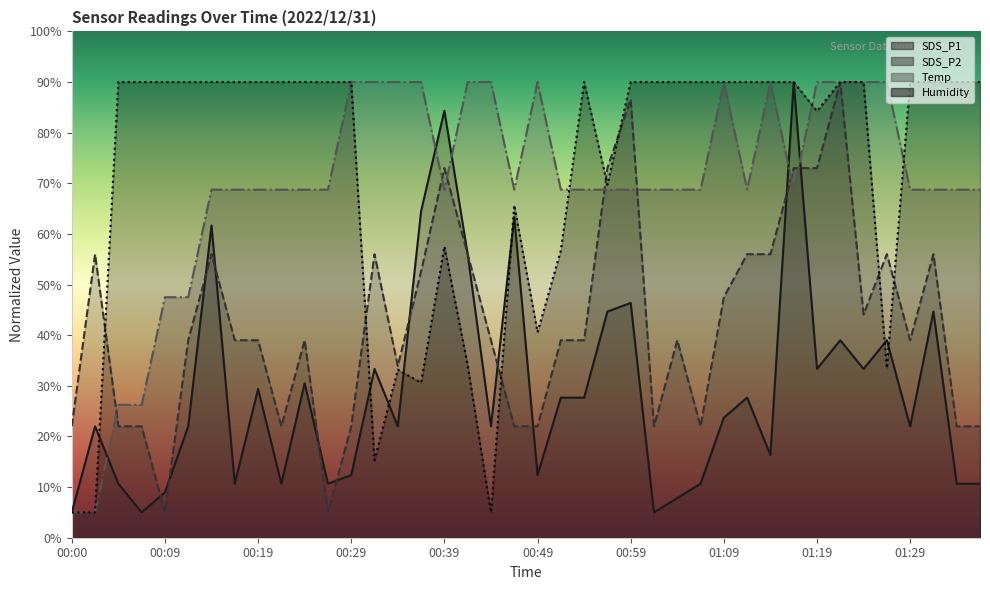

How many times do SDS_P2 and Humidity cross each other?

7